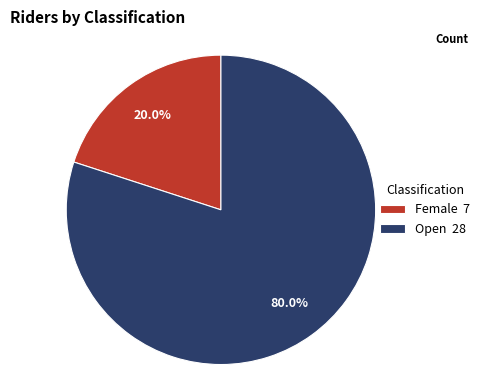

To the nearest percent, what percentage of the pie is Open?

80%